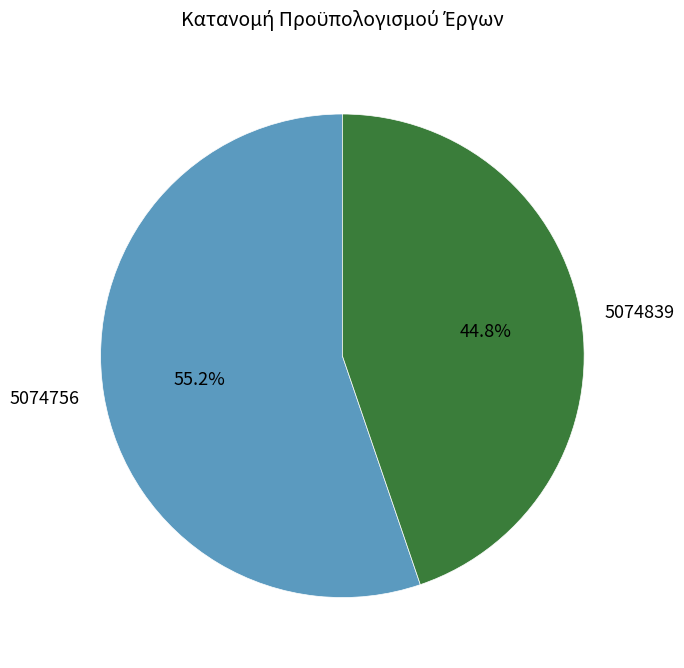

Rank the categories by value from highest to lowest.

5074756, 5074839